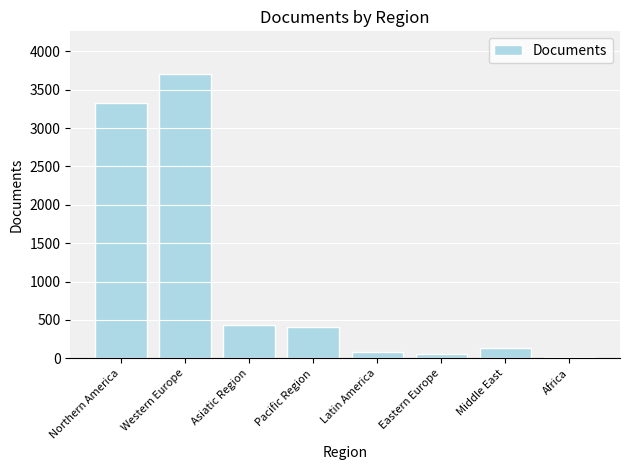

What is the approximate value at Pacific Region?

409